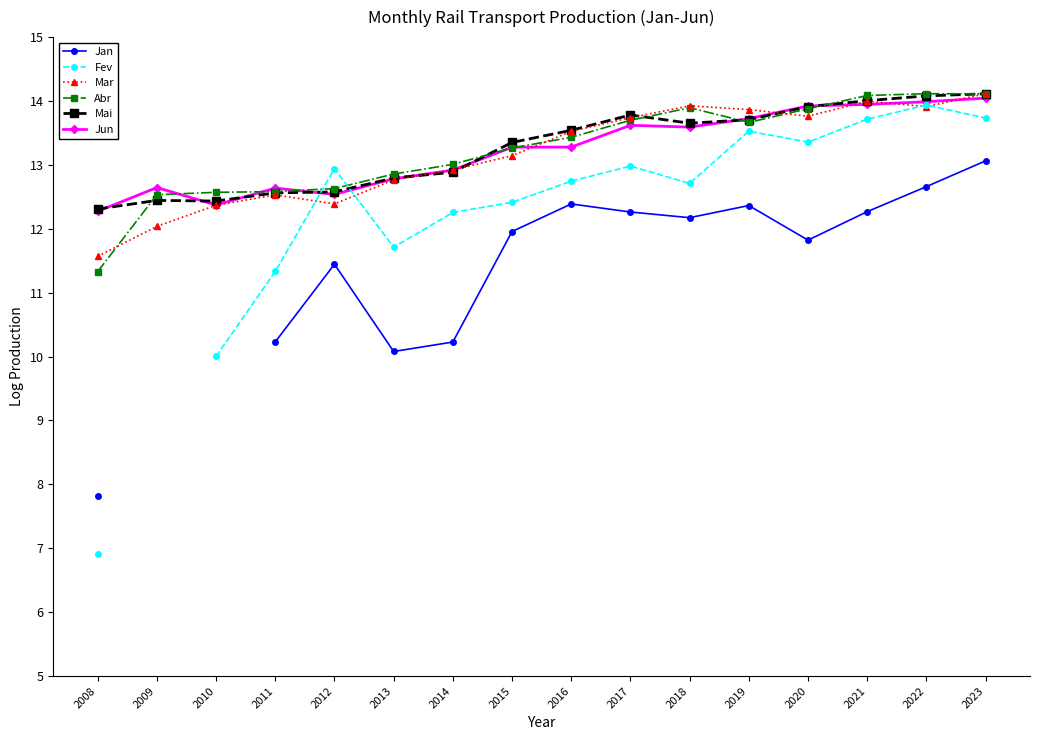

What is the difference between the Jan values at 2018 and 2020?

0.4